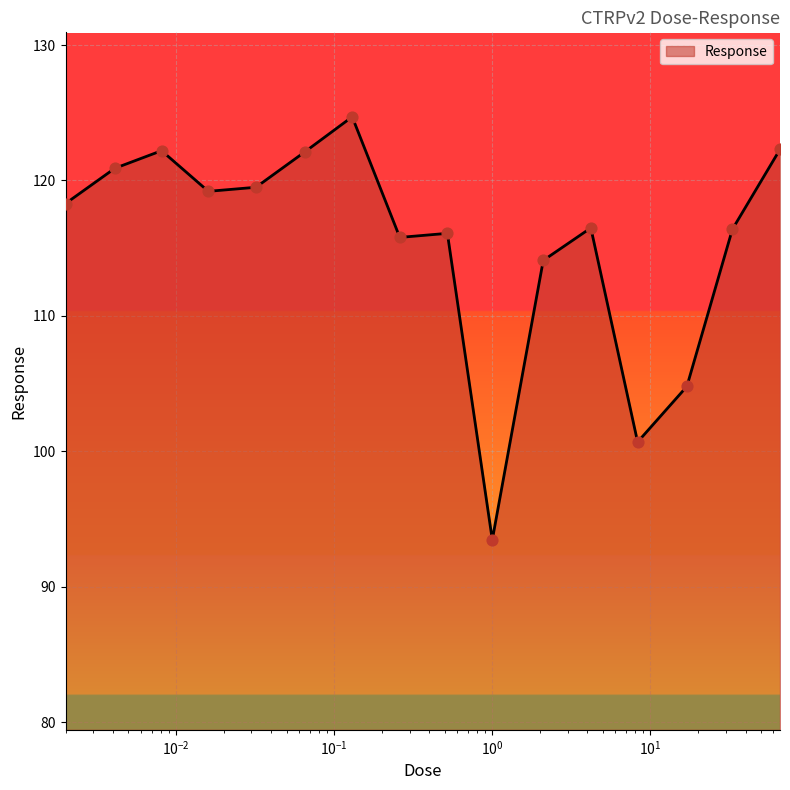

What is the difference between the maximum and minimum values?

31.2